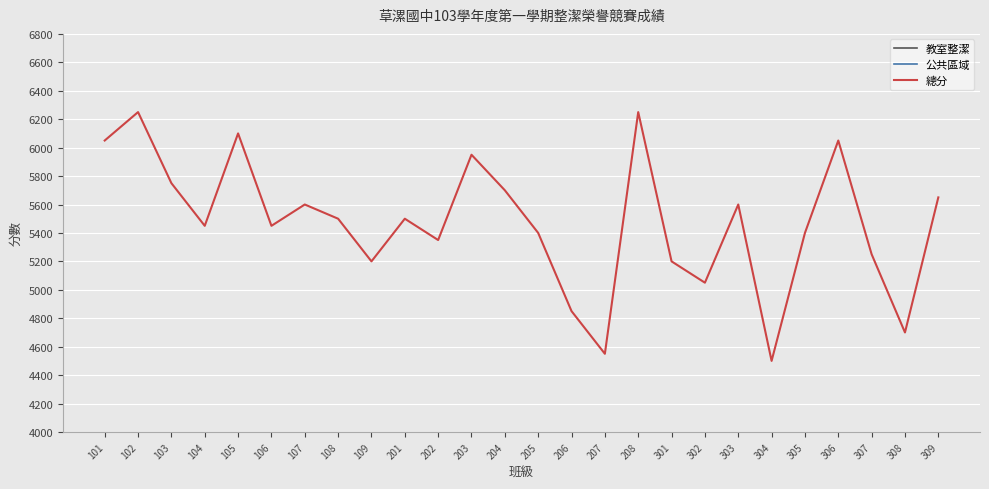

At 307, list the series in order from largest to smallest.

總分, 教室整潔, 公共區域